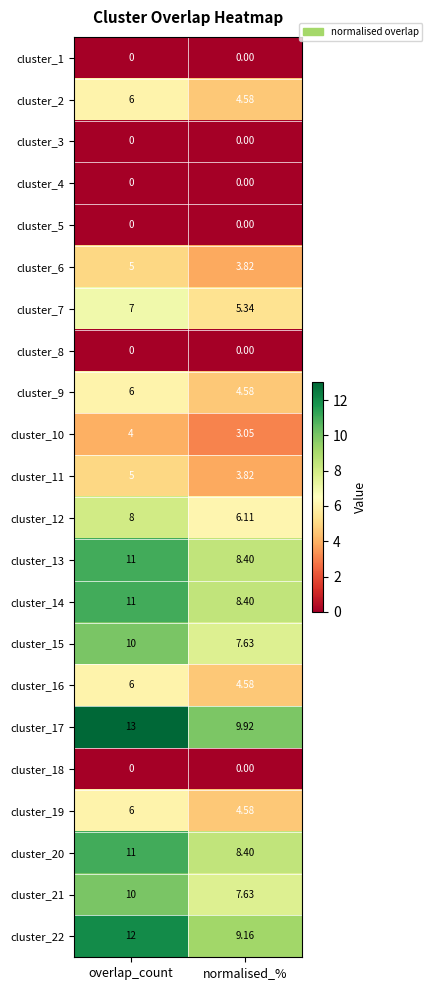

What is the total value across all series at normalised_%?

100.0